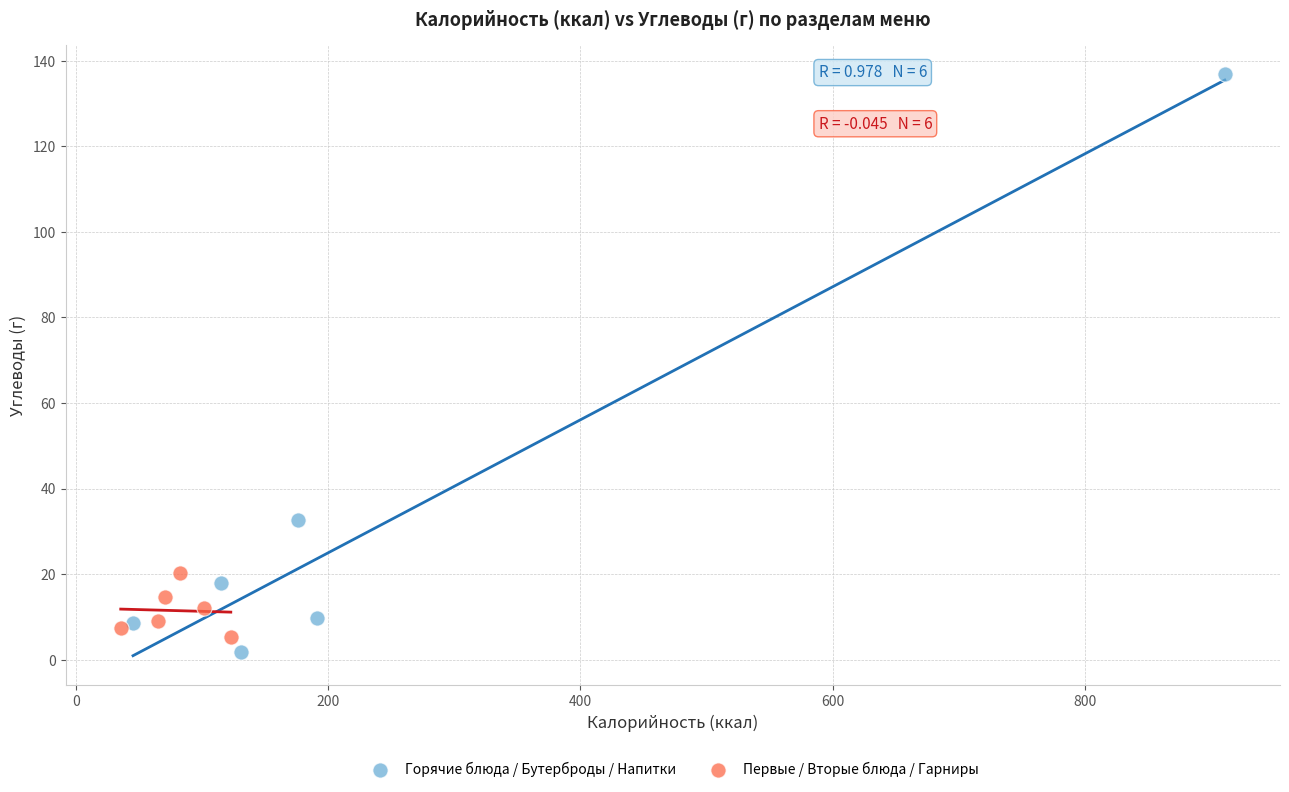

Which series has the largest Y range (max minus min)?

Горячие блюда / Бутерброды / Напитки